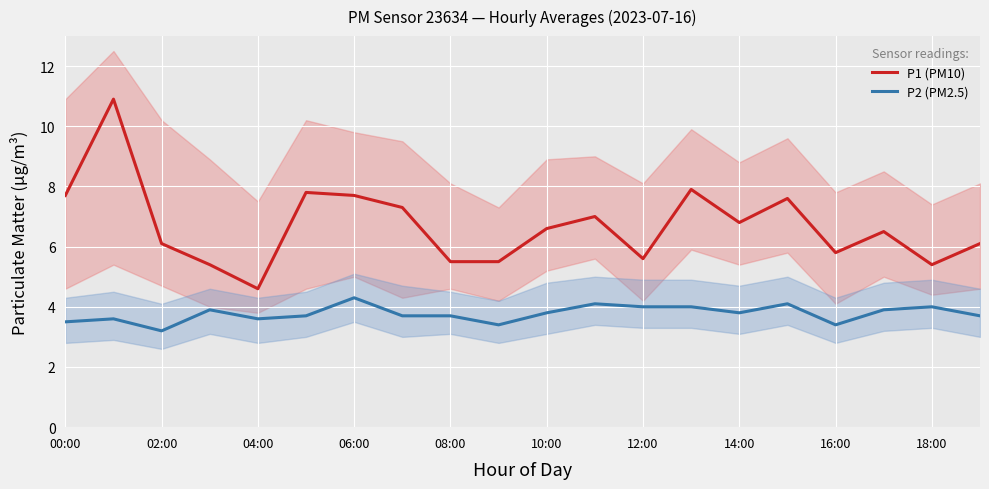

True or false: P1 (PM10) and P2 (PM2.5) cross at least once.

False